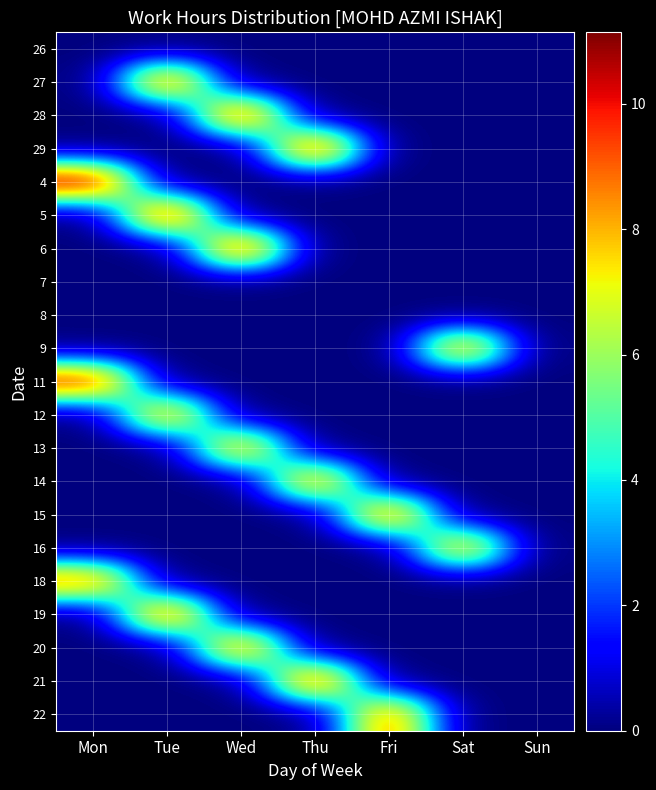

Reading left to right, what are all the values shown in this chart?

26: Mon=0.0	Tue=0.0	Wed=0.0	Thu=0.0	Fri=0.0	Sat=0.0	Sun=0.0
27: Mon=0.0	Tue=9.8	Wed=0.0	Thu=0.0	Fri=0.0	Sat=0.0	Sun=0.0
28: Mon=0.0	Tue=0.0	Wed=10.3	Thu=0.0	Fri=0.0	Sat=0.0	Sun=0.0
29: Mon=0.0	Tue=0.0	Wed=0.0	Thu=10.4	Fri=0.0	Sat=0.0	Sun=0.0
4: Mon=11.1	Tue=0.0	Wed=0.0	Thu=0.0	Fri=0.0	Sat=0.0	Sun=0.0
5: Mon=0.0	Tue=10.6	Wed=0.0	Thu=0.0	Fri=0.0	Sat=0.0	Sun=0.0
6: Mon=0.0	Tue=0.0	Wed=10.4	Thu=0.0	Fri=0.0	Sat=0.0	Sun=0.0
7: Mon=0.0	Tue=0.0	Wed=0.0	Thu=0.0	Fri=0.0	Sat=0.0	Sun=0.0
8: Mon=0.0	Tue=0.0	Wed=0.0	Thu=0.0	Fri=0.0	Sat=0.0	Sun=0.0
9: Mon=0.0	Tue=0.0	Wed=0.0	Thu=0.0	Fri=0.0	Sat=9.0	Sun=0.0
11: Mon=10.4	Tue=0.0	Wed=0.0	Thu=0.0	Fri=0.0	Sat=0.0	Sun=0.0
12: Mon=0.0	Tue=8.9	Wed=0.0	Thu=0.0	Fri=0.0	Sat=0.0	Sun=0.0
13: Mon=0.0	Tue=0.0	Wed=8.8	Thu=0.0	Fri=0.0	Sat=0.0	Sun=0.0
14: Mon=0.0	Tue=0.0	Wed=0.0	Thu=9.0	Fri=0.0	Sat=0.0	Sun=0.0
15: Mon=0.0	Tue=0.0	Wed=0.0	Thu=0.0	Fri=9.6	Sat=0.0	Sun=0.0
16: Mon=0.0	Tue=0.0	Wed=0.0	Thu=0.0	Fri=0.0	Sat=8.7	Sun=0.0
18: Mon=9.3	Tue=0.0	Wed=0.0	Thu=0.0	Fri=0.0	Sat=0.0	Sun=0.0
19: Mon=0.0	Tue=9.9	Wed=0.0	Thu=0.0	Fri=0.0	Sat=0.0	Sun=0.0
20: Mon=0.0	Tue=0.0	Wed=9.4	Thu=0.0	Fri=0.0	Sat=0.0	Sun=0.0
21: Mon=0.0	Tue=0.0	Wed=0.0	Thu=10.2	Fri=0.0	Sat=0.0	Sun=0.0
22: Mon=0.0	Tue=0.0	Wed=0.0	Thu=0.0	Fri=9.4	Sat=0.0	Sun=0.0